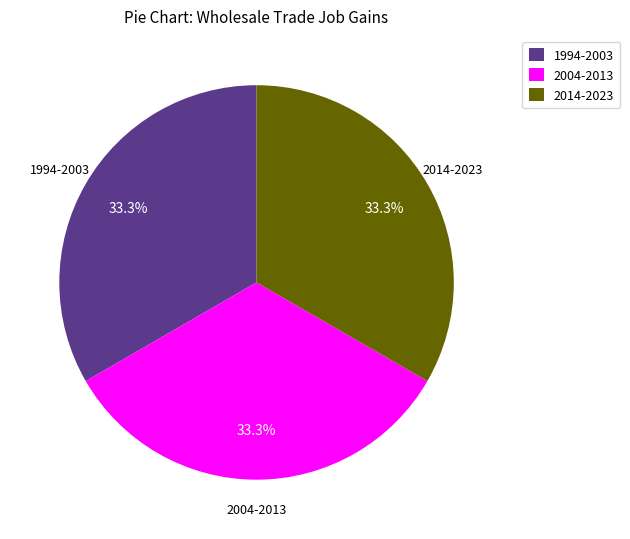

Combined, what portion of the pie is 2014-2023 and 1994-2003?

66.7%